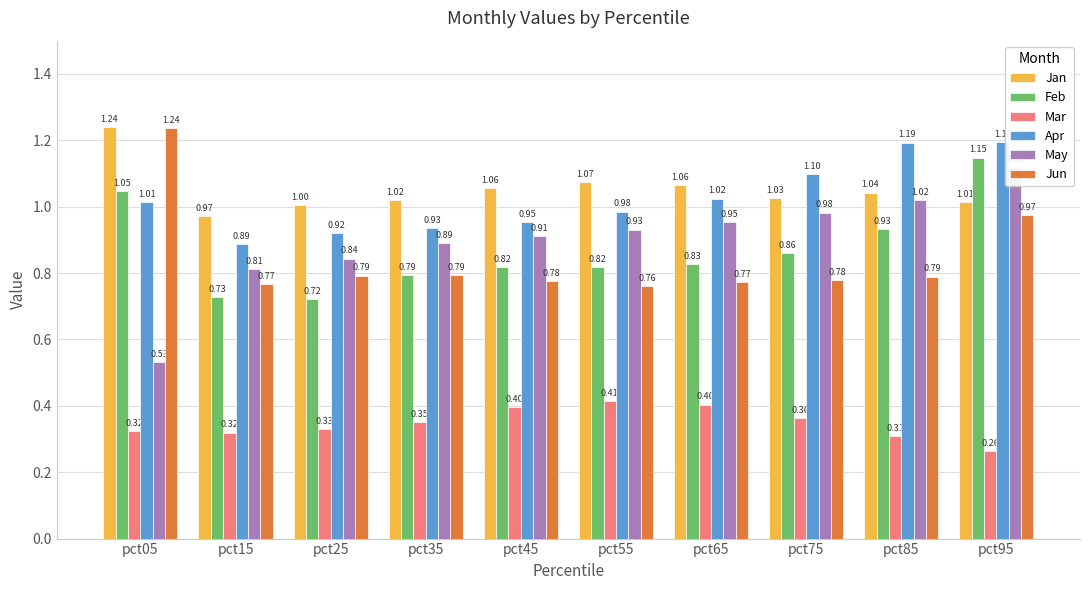

What is the maximum value shown in the chart?

1.2